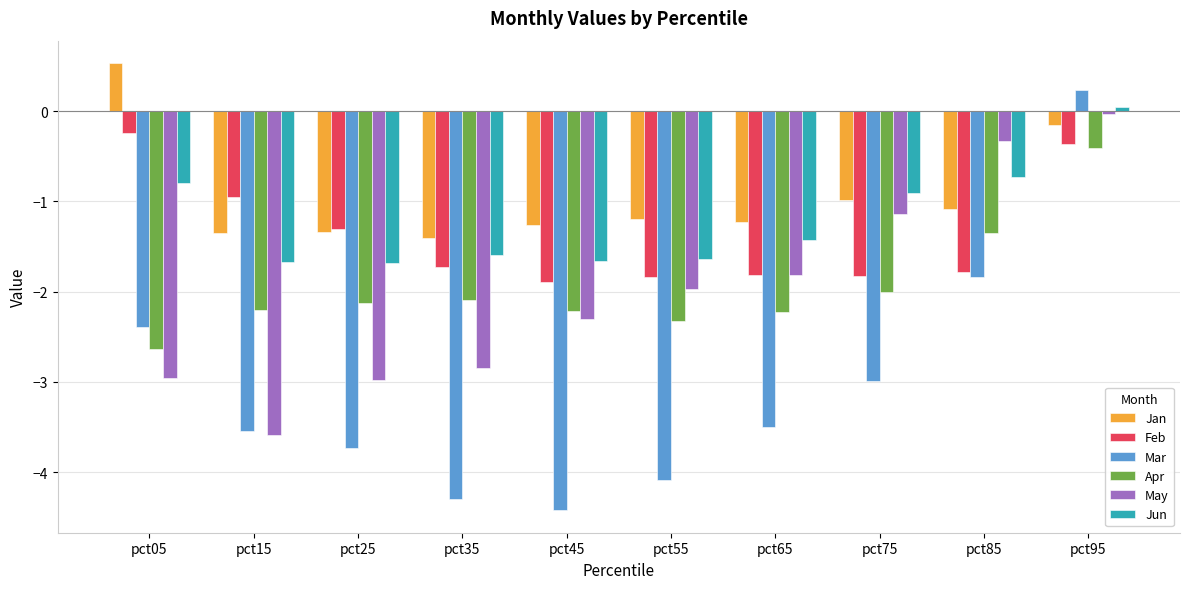

Where is Jun nearest to the value 0?

pct95